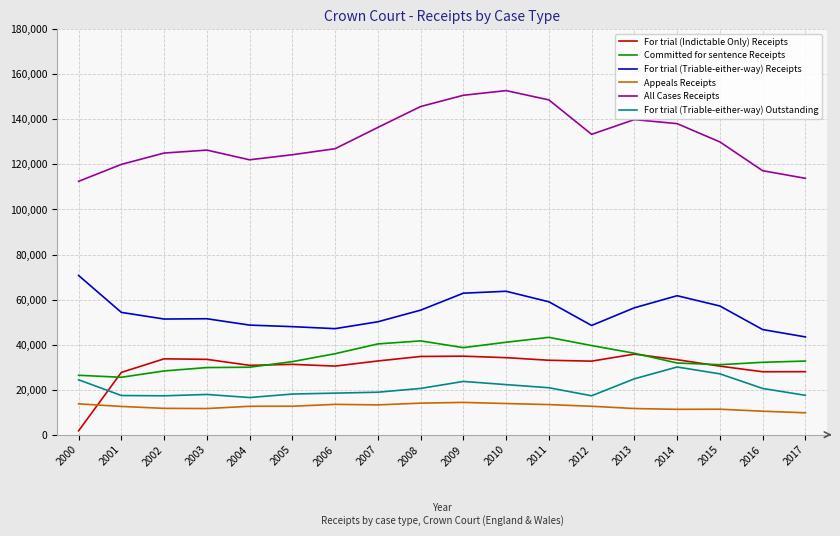

What are all the series names shown in the legend?

For trial (Indictable Only) Receipts, Committed for sentence Receipts, For trial (Triable-either-way) Receipts, Appeals Receipts, All Cases Receipts, For trial (Triable-either-way) Outstanding